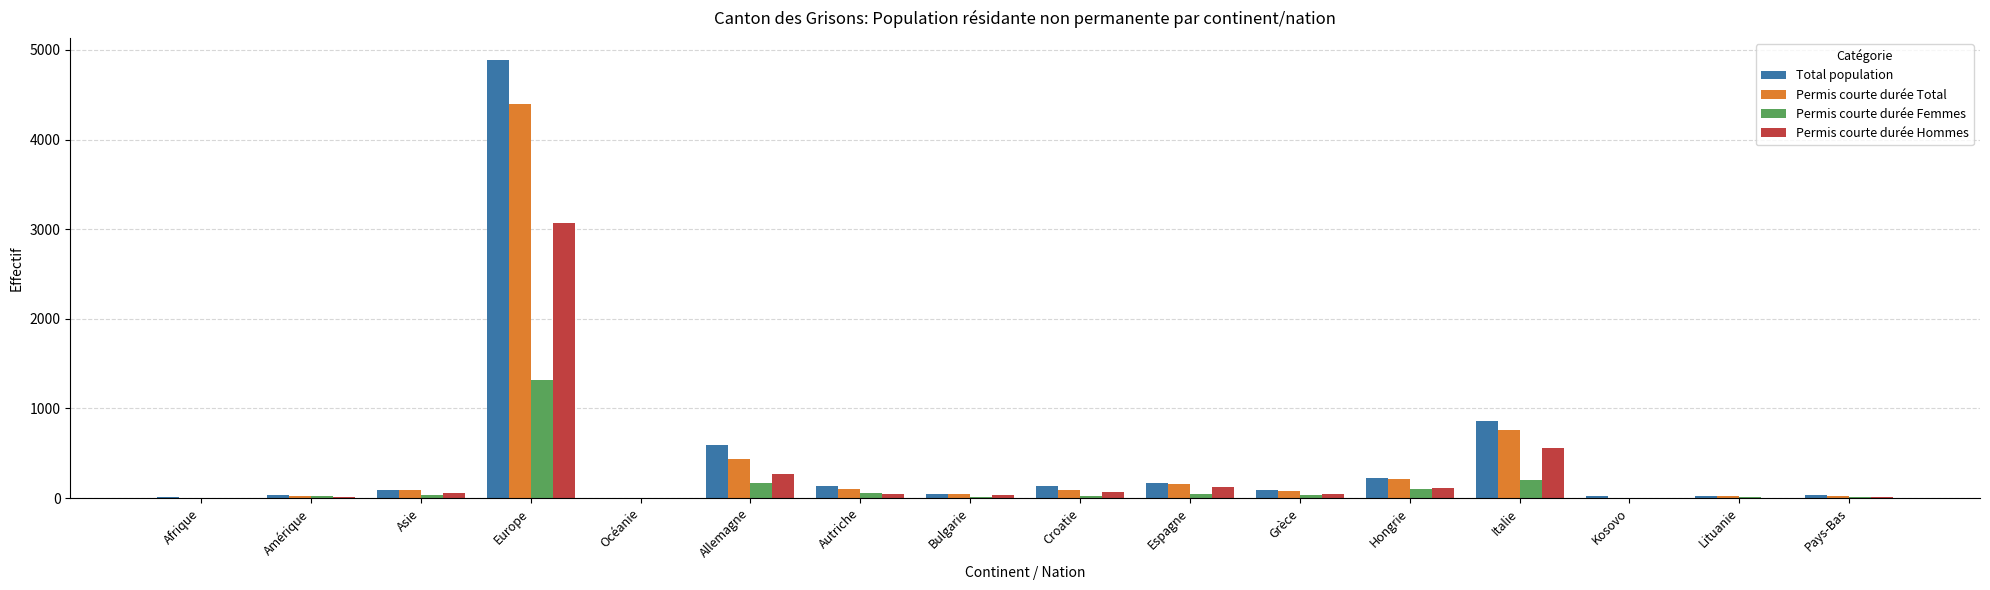

At which category is the sum across all series the highest?

Europe